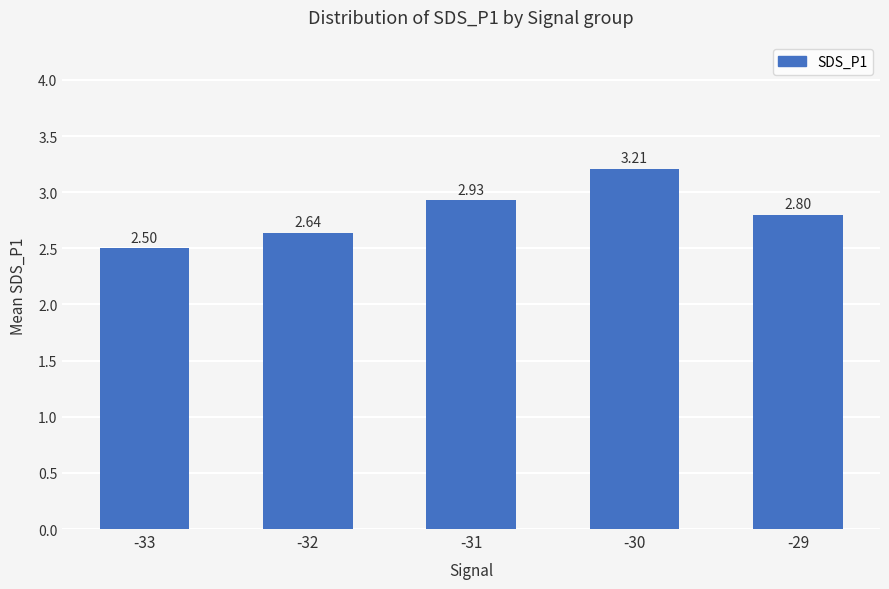

What is the value of the 1st bar from the left?

2.5